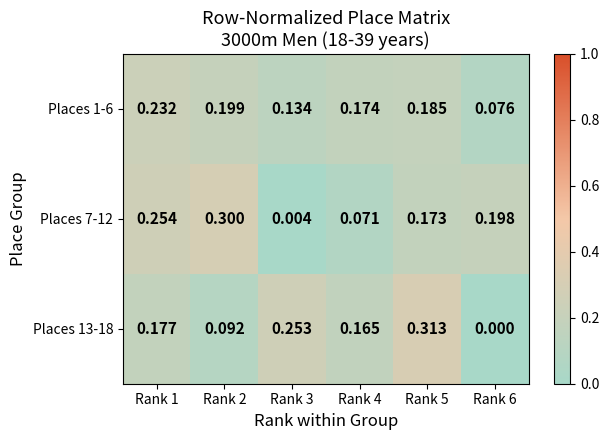

Is the value of Places 1-6 at Rank 3 greater than the value of Places 13-18 at Rank 4?

No